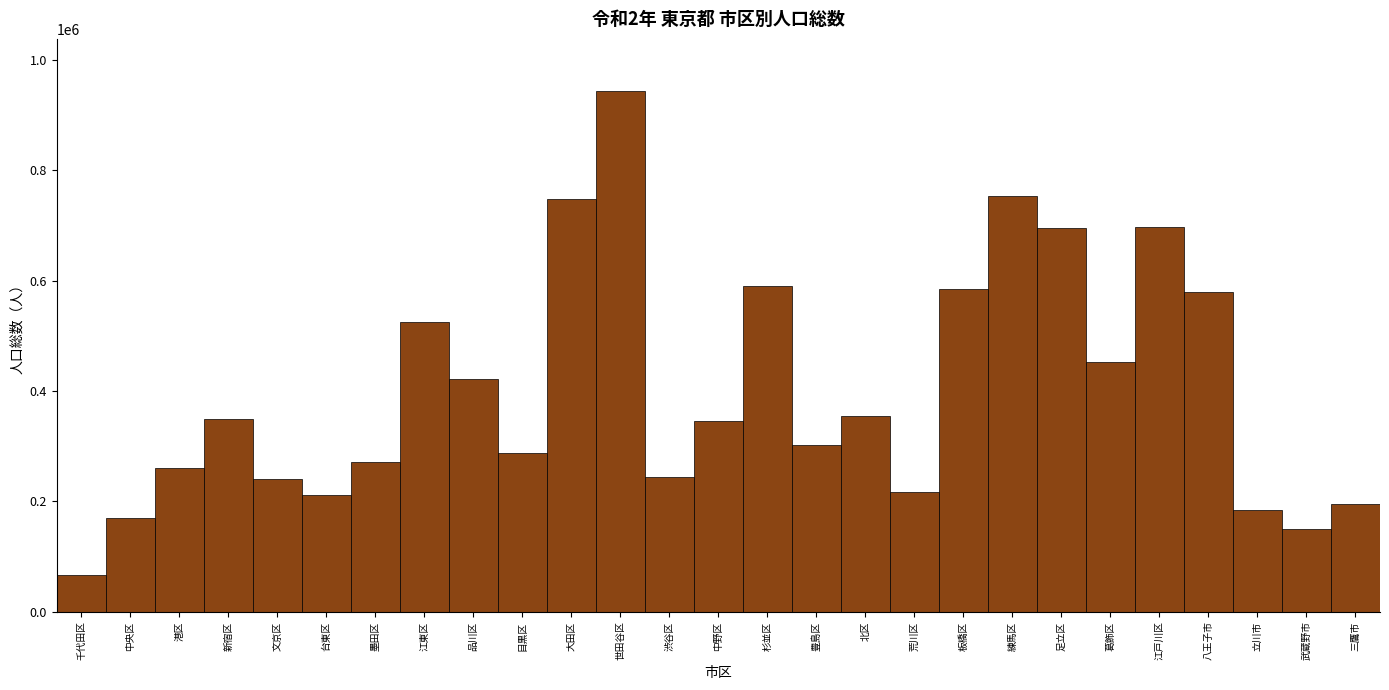

What is the sum of the values at 品川区 and 中央区?

591667